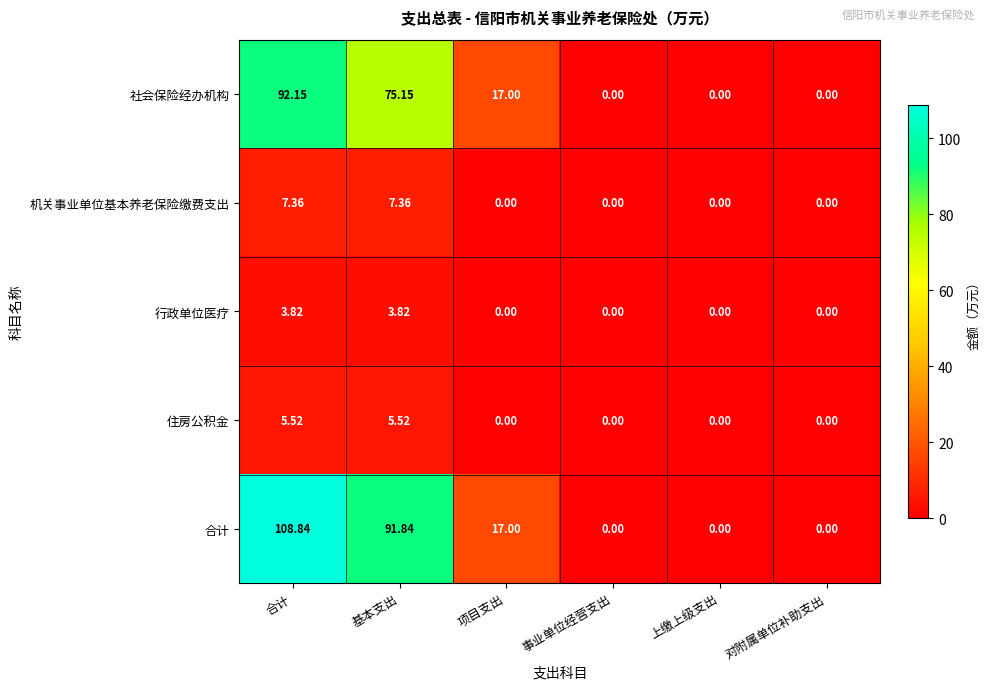

Which series has the largest range (max minus min)?

合计